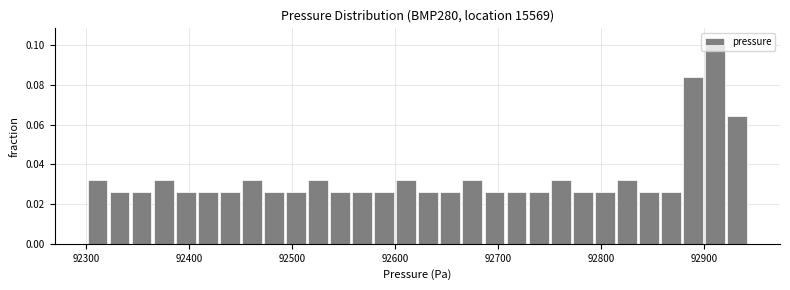

Around what value on the x-axis is the tallest bar? Give the approximate position of its centre, as read against the axis.

92910